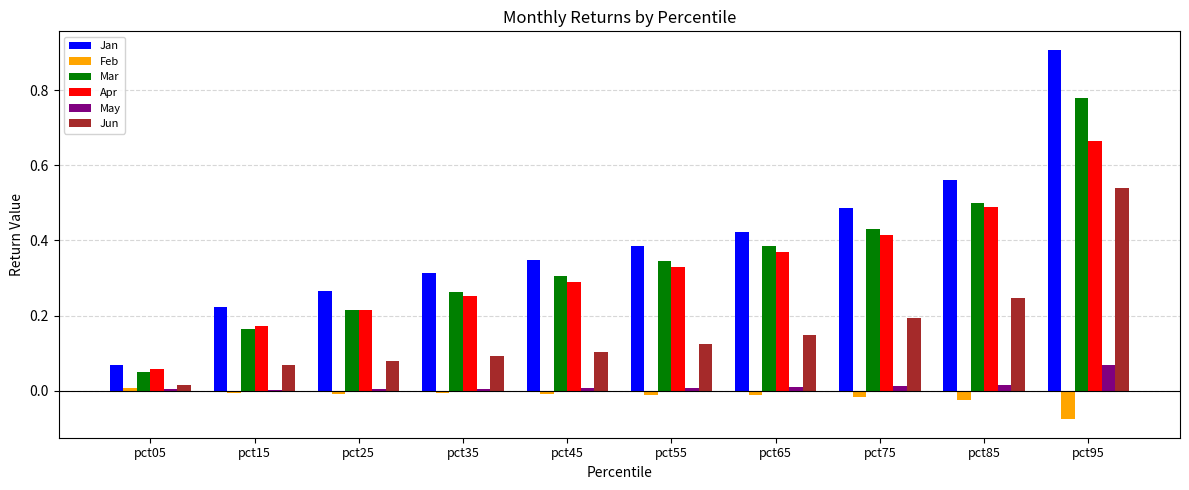

How many distinct data groups are displayed?

6